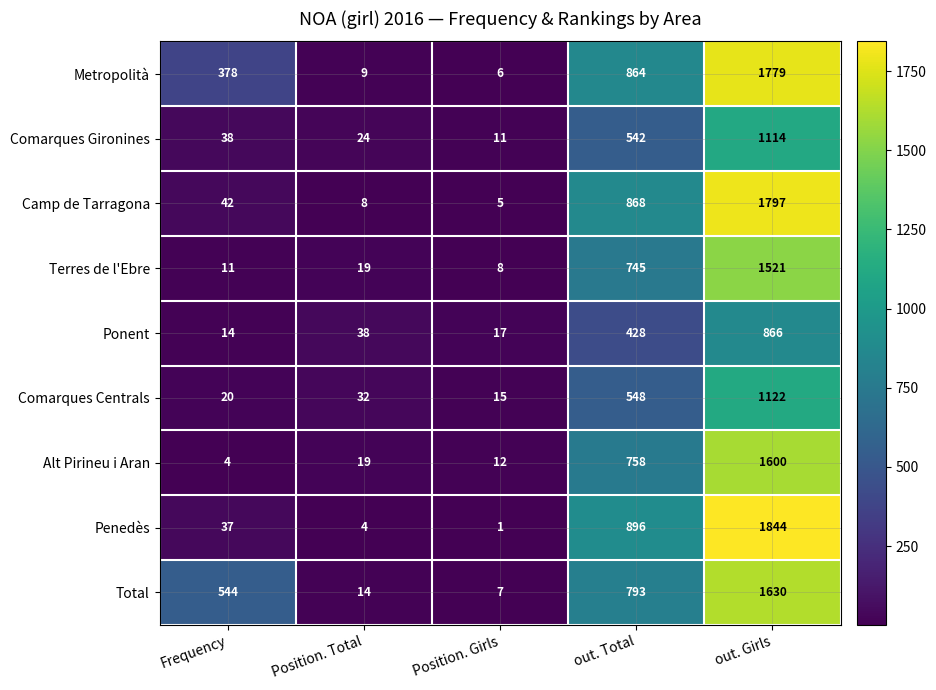

Rank the series by their maximum value, from lowest to highest.

Ponent, Comarques Gironines, Comarques Centrals, Terres de l'Ebre, Alt Pirineu i Aran, Total, Metropolità, Camp de Tarragona, Penedès